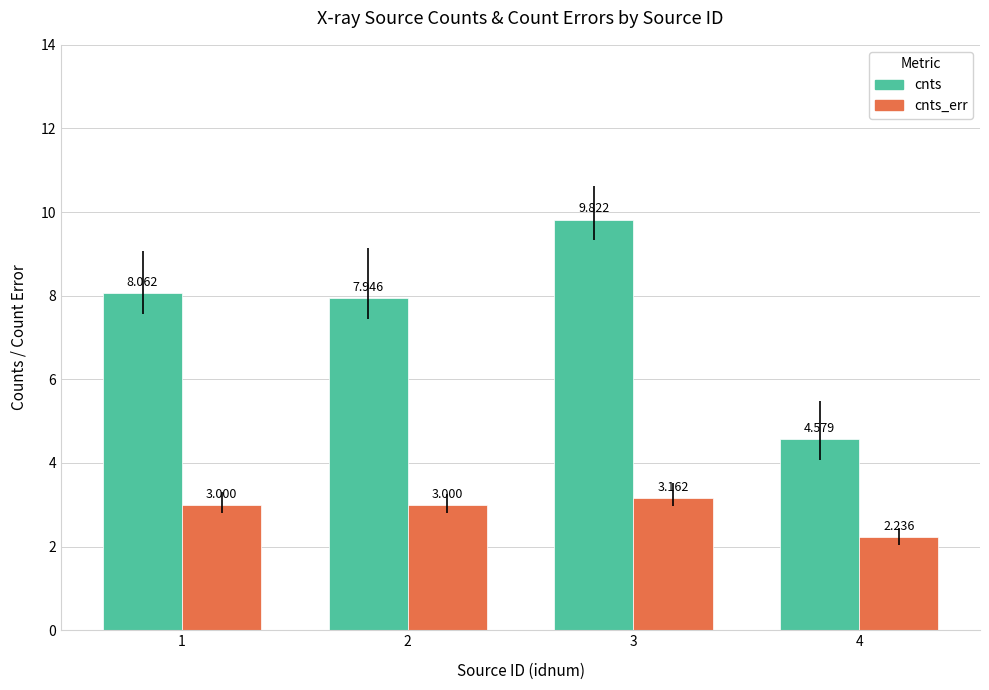

What is the difference between the cnts_err values at 4 and 3?

0.9